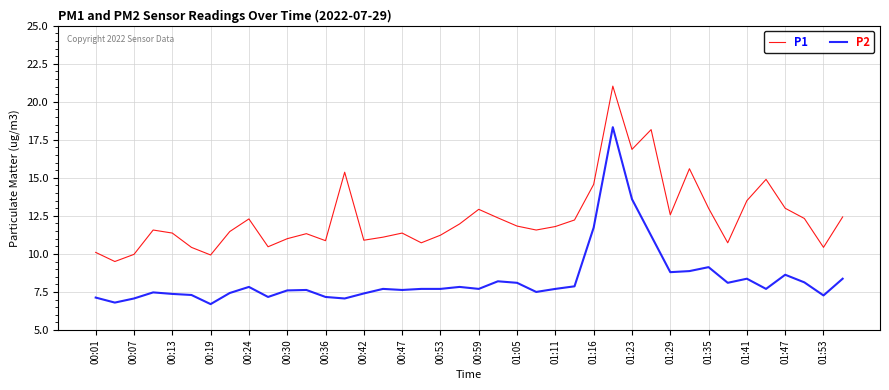

Is this an area chart (filled region under the line)?

No